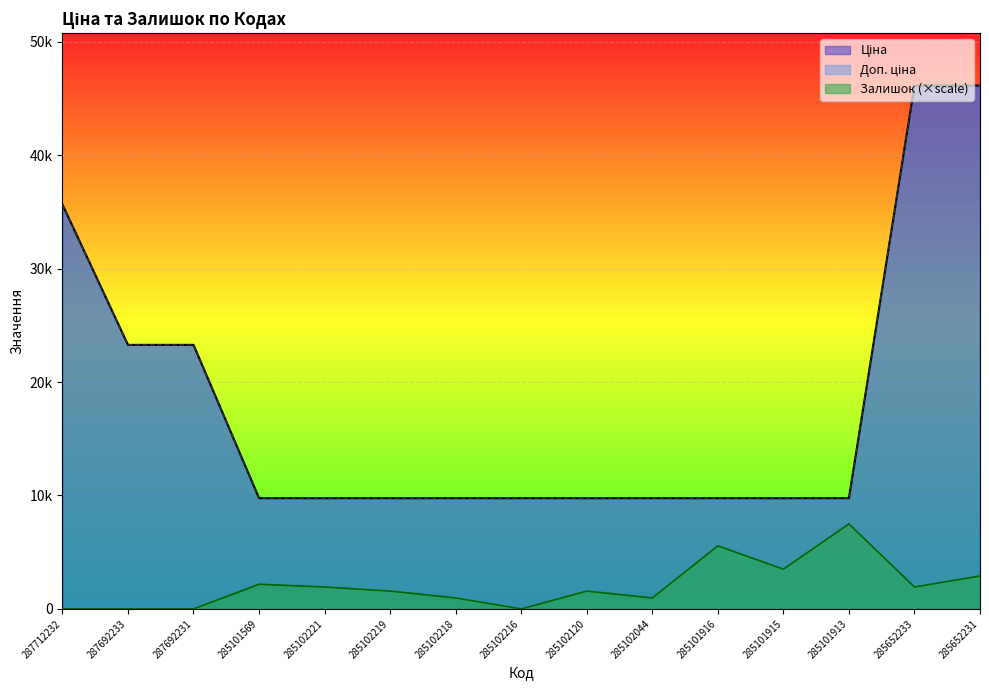

Is it true that Доп. ціна equals 35659.4 at 287712232?

True